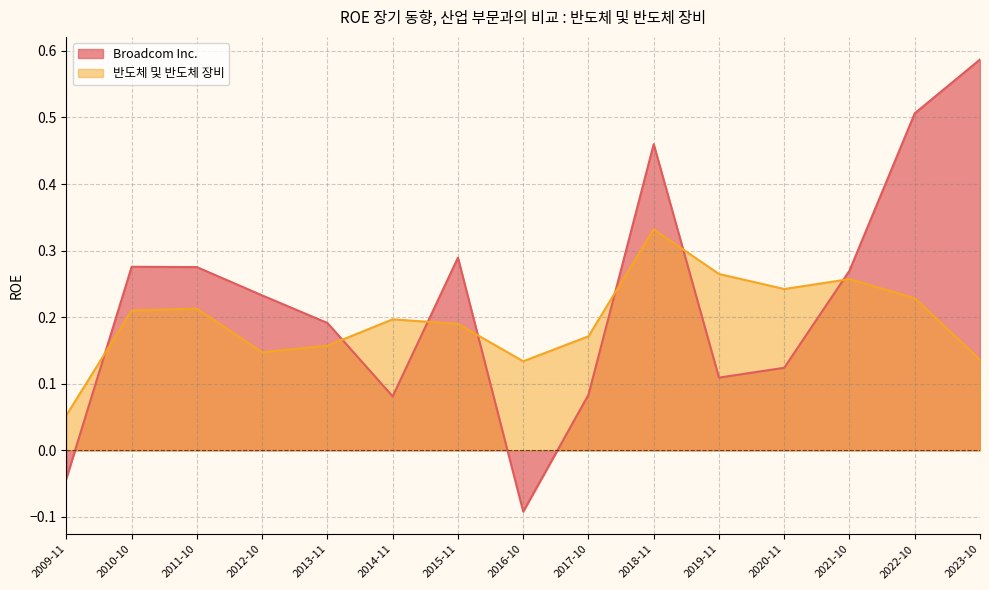

What is the difference between the second highest and second lowest values in the Broadcom Inc. series?

0.5